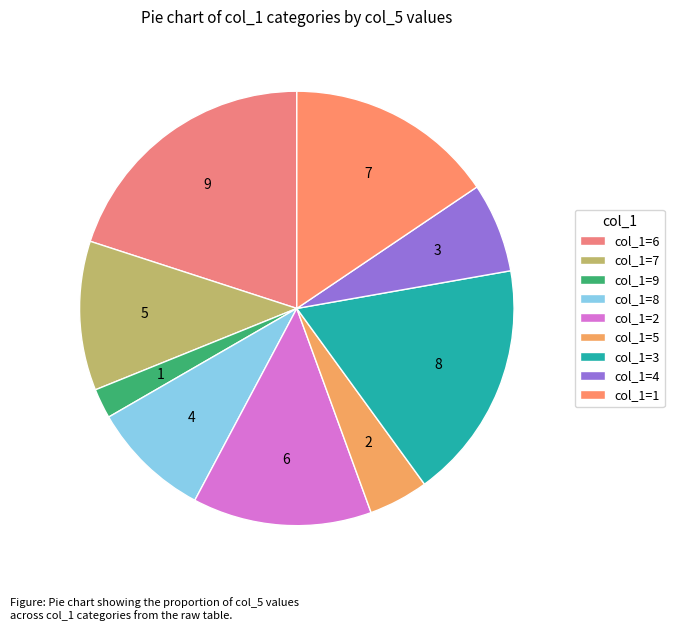

Which category has the biggest portion of the pie?

col_1=6